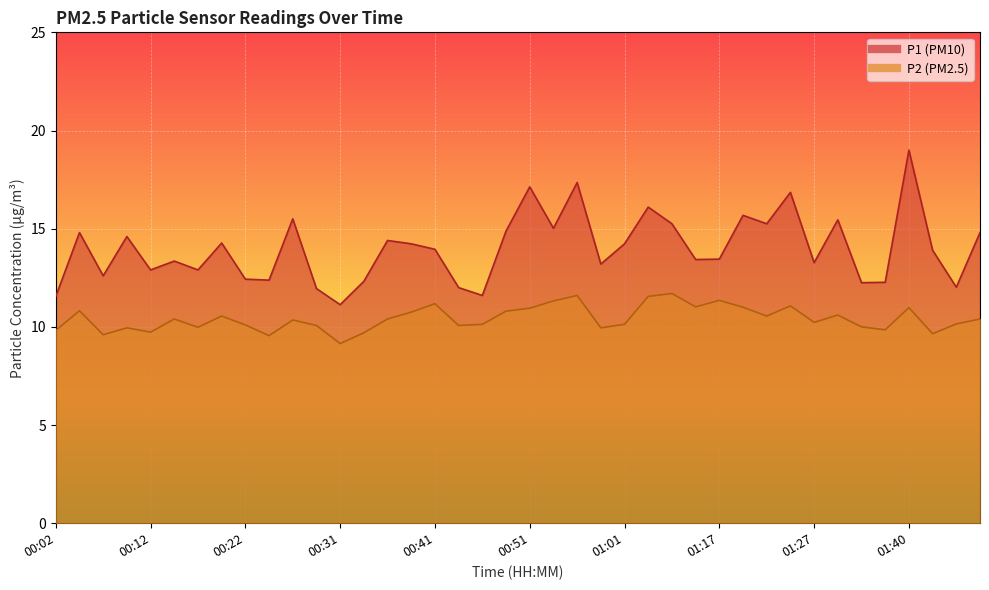

At which category does P1 reach its first local valley?

00:07